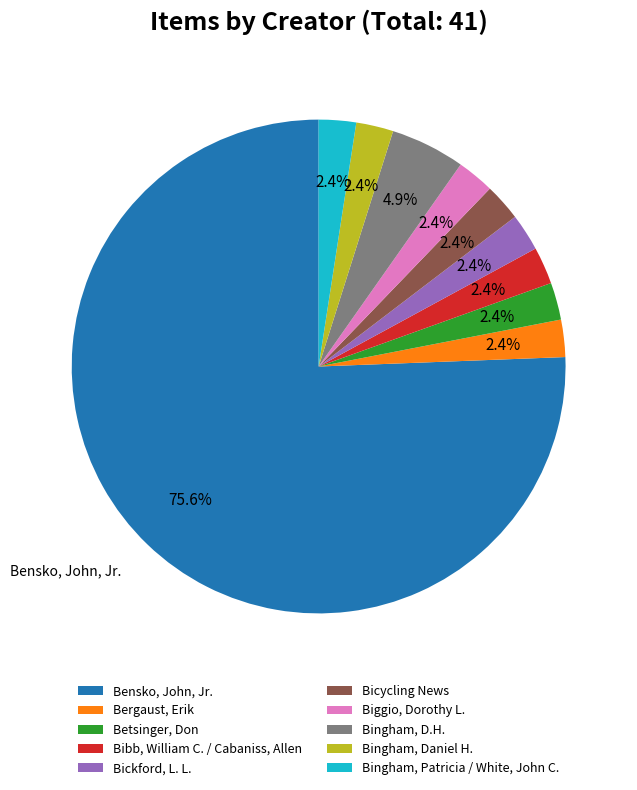

To the nearest percent, what percentage of the pie is Bibb, William C. / Cabaniss, Allen?

2%